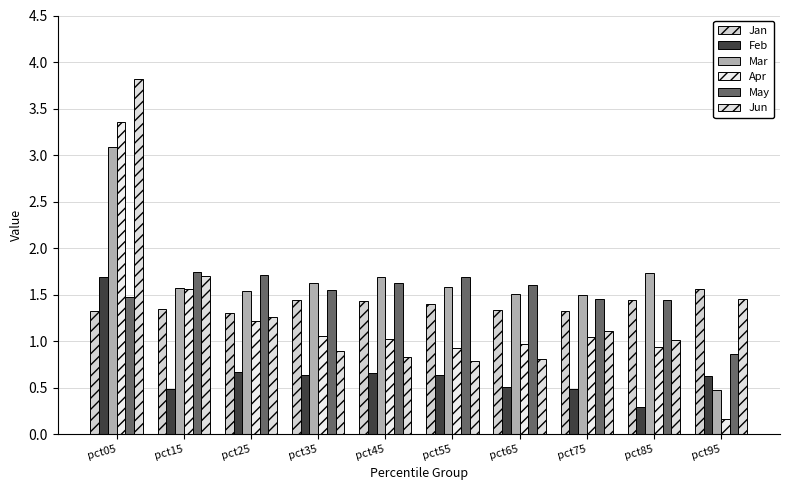

What is the difference between the maximum and minimum values in the Jan series?

0.3